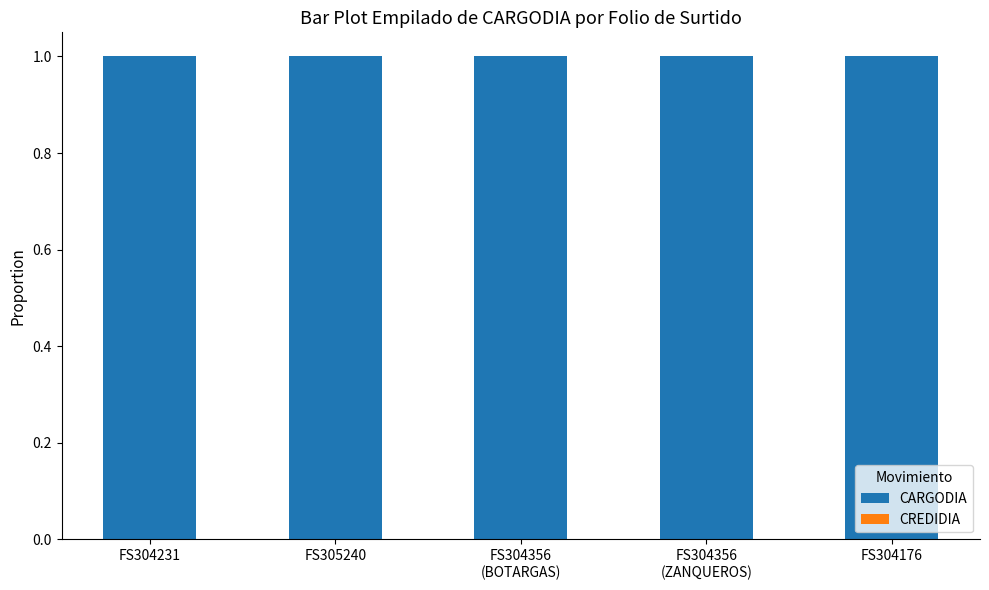

Rank the series at FS305240 from highest to lowest value.

CARGODIA, CREDIDIA